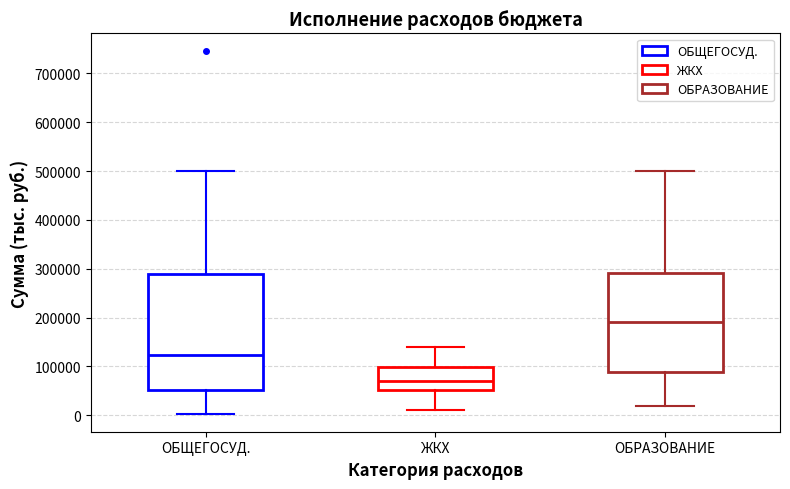

Reading left to right, transcribe this box plot: for each box, give where its median line is, the range the box spans, and where its two whiskers end, as read against the y-axis. The values are not printed on the chart, so give them approximately, as read against the axis.

ОБЩЕГОСУД.: median 120000, box 50000 to 290000, whiskers 0 to 500000
ЖКХ: median 70000, box 50000 to 100000, whiskers 10000 to 140000
ОБРАЗОВАНИЕ: median 190000, box 90000 to 290000, whiskers 20000 to 500000